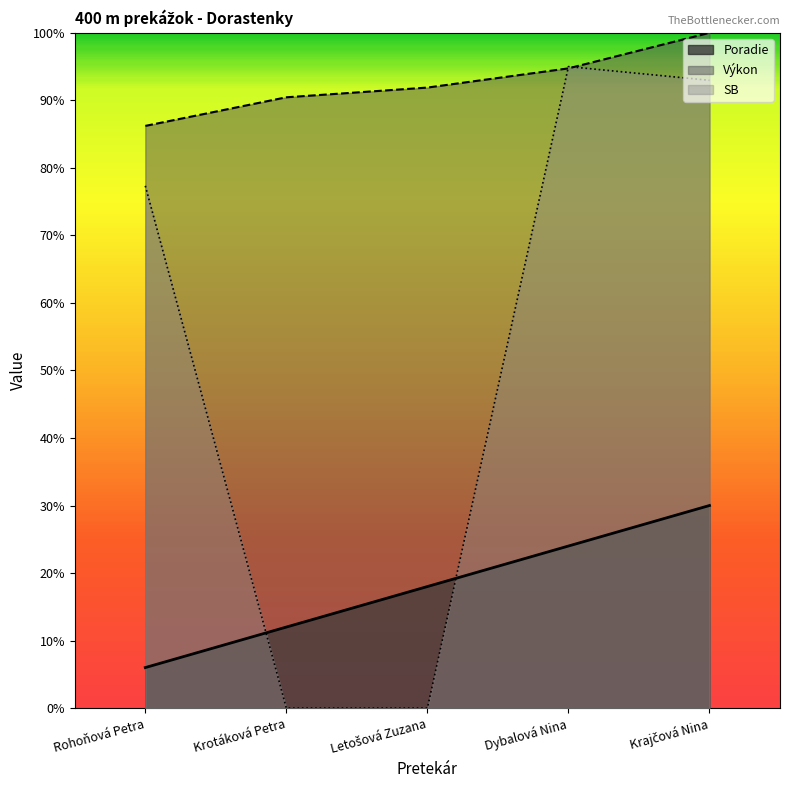

What are all the series names shown in the legend?

Poradie, Výkon, SB